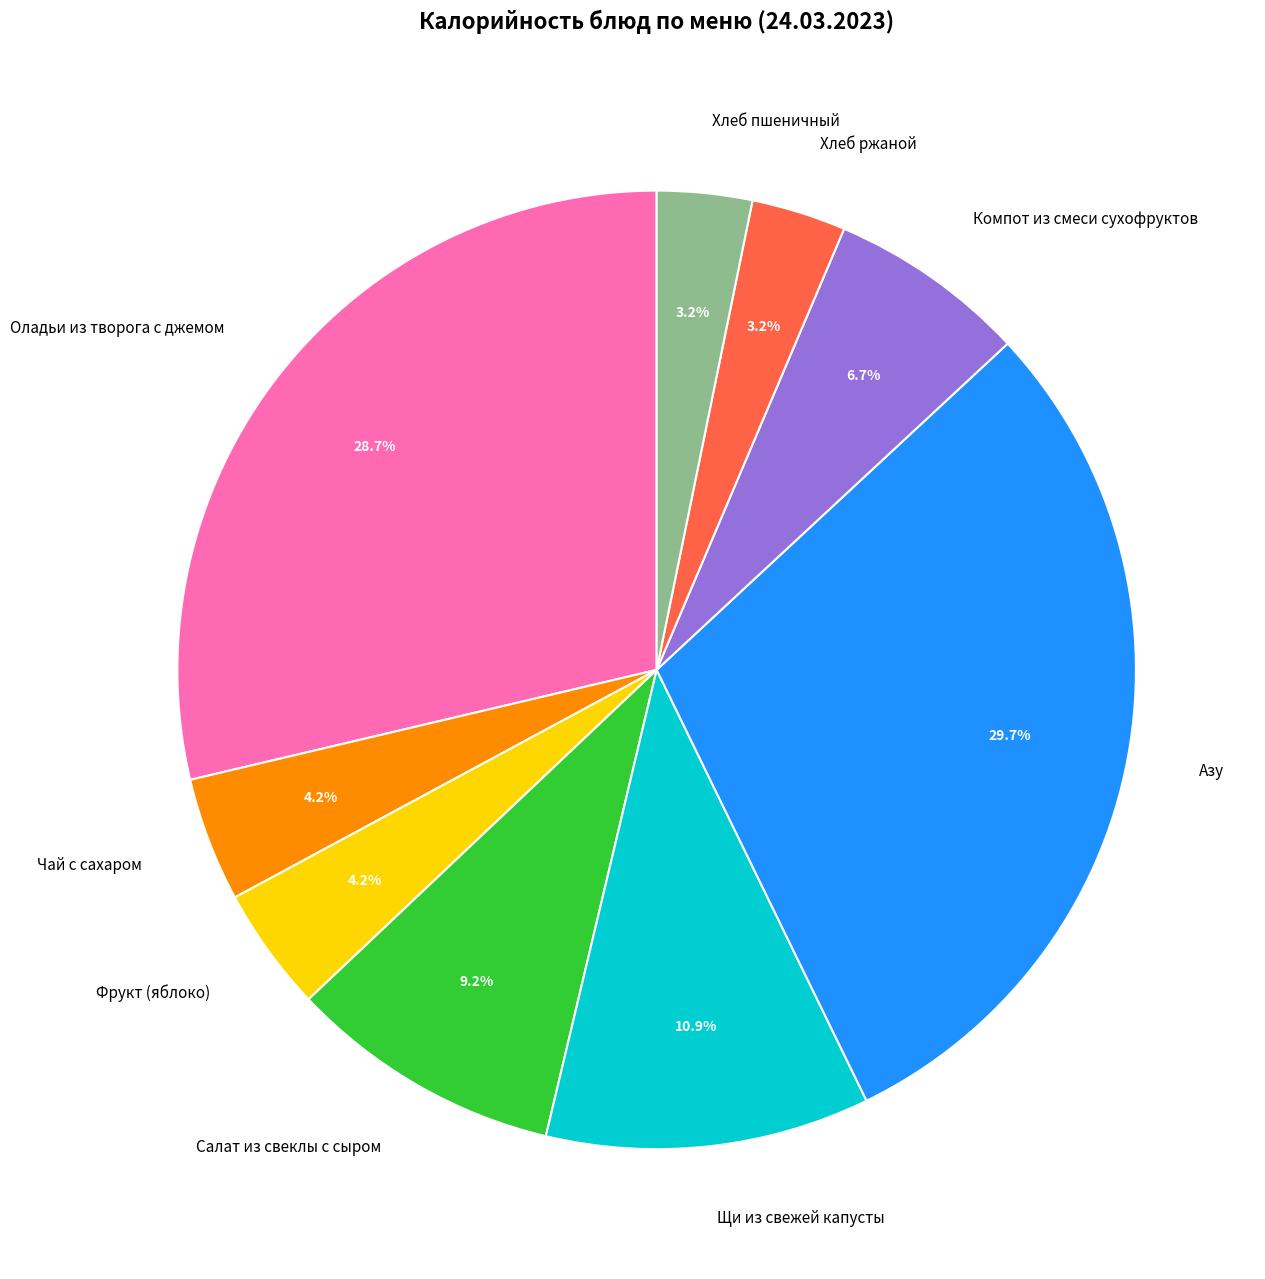

To the nearest percent, what is the average slice percentage?

11%